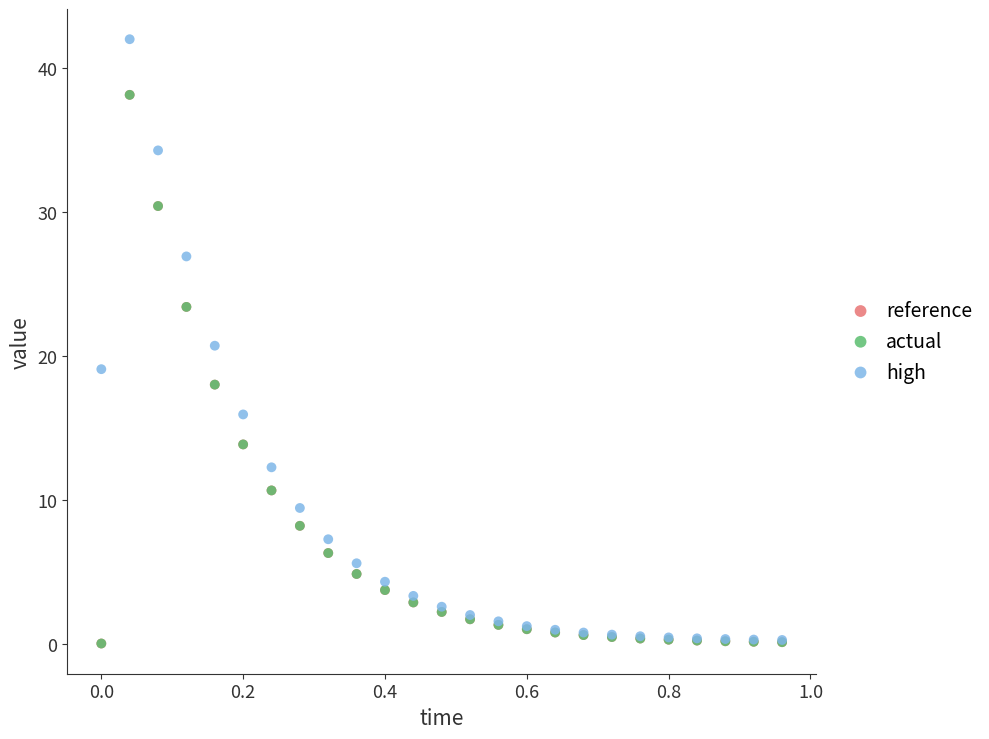

What are all the series names shown in the legend?

reference, actual, high